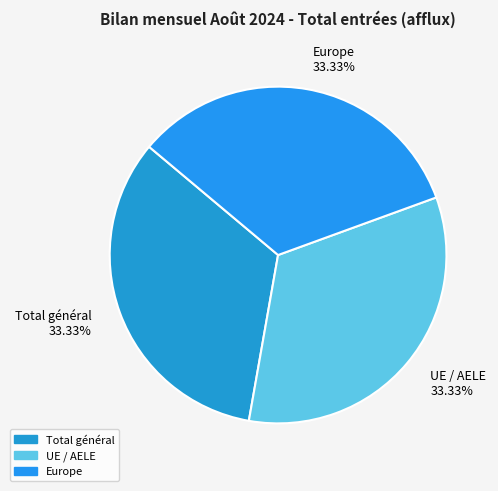

What is the ratio of the value at Total général to the value at UE / AELE?

1.0